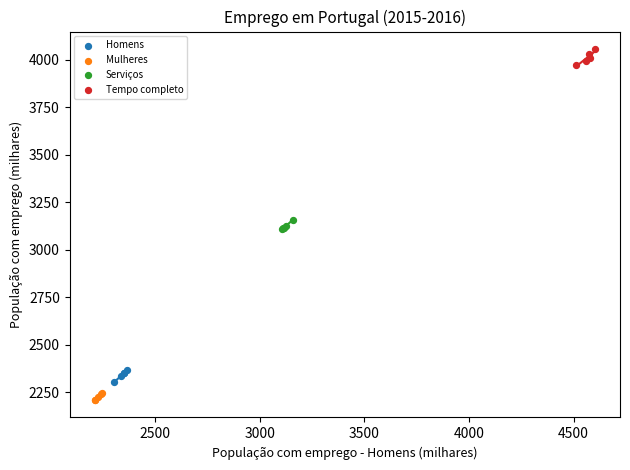

Which series reaches the minimum Y coordinate?

Mulheres